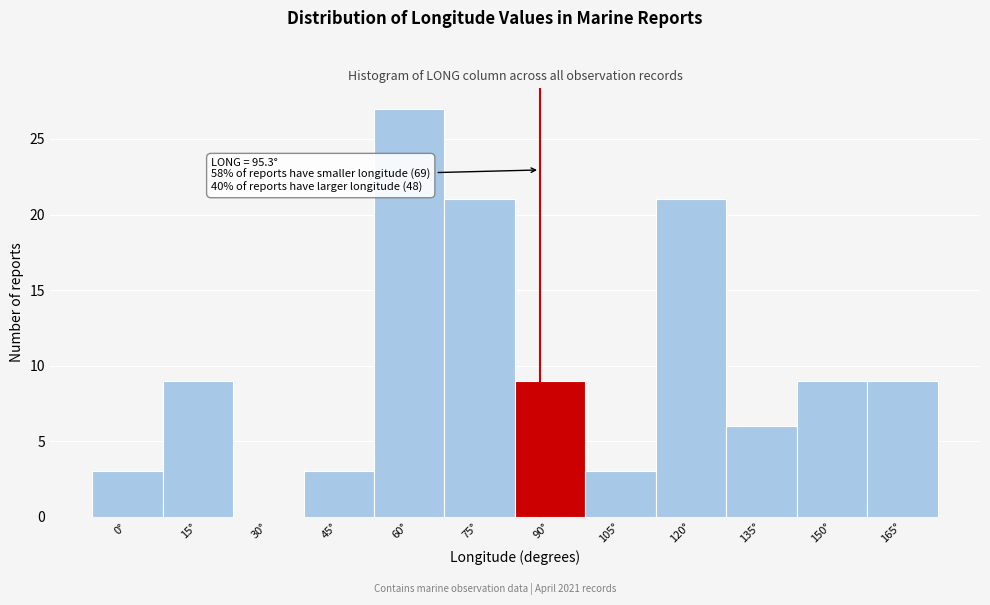

Reading left to right, extract all data points from this chart.

0°=3	15°=9	30°=0	45°=3	60°=27	75°=21	90°=9	105°=3	120°=21	135°=6	150°=9	165°=9